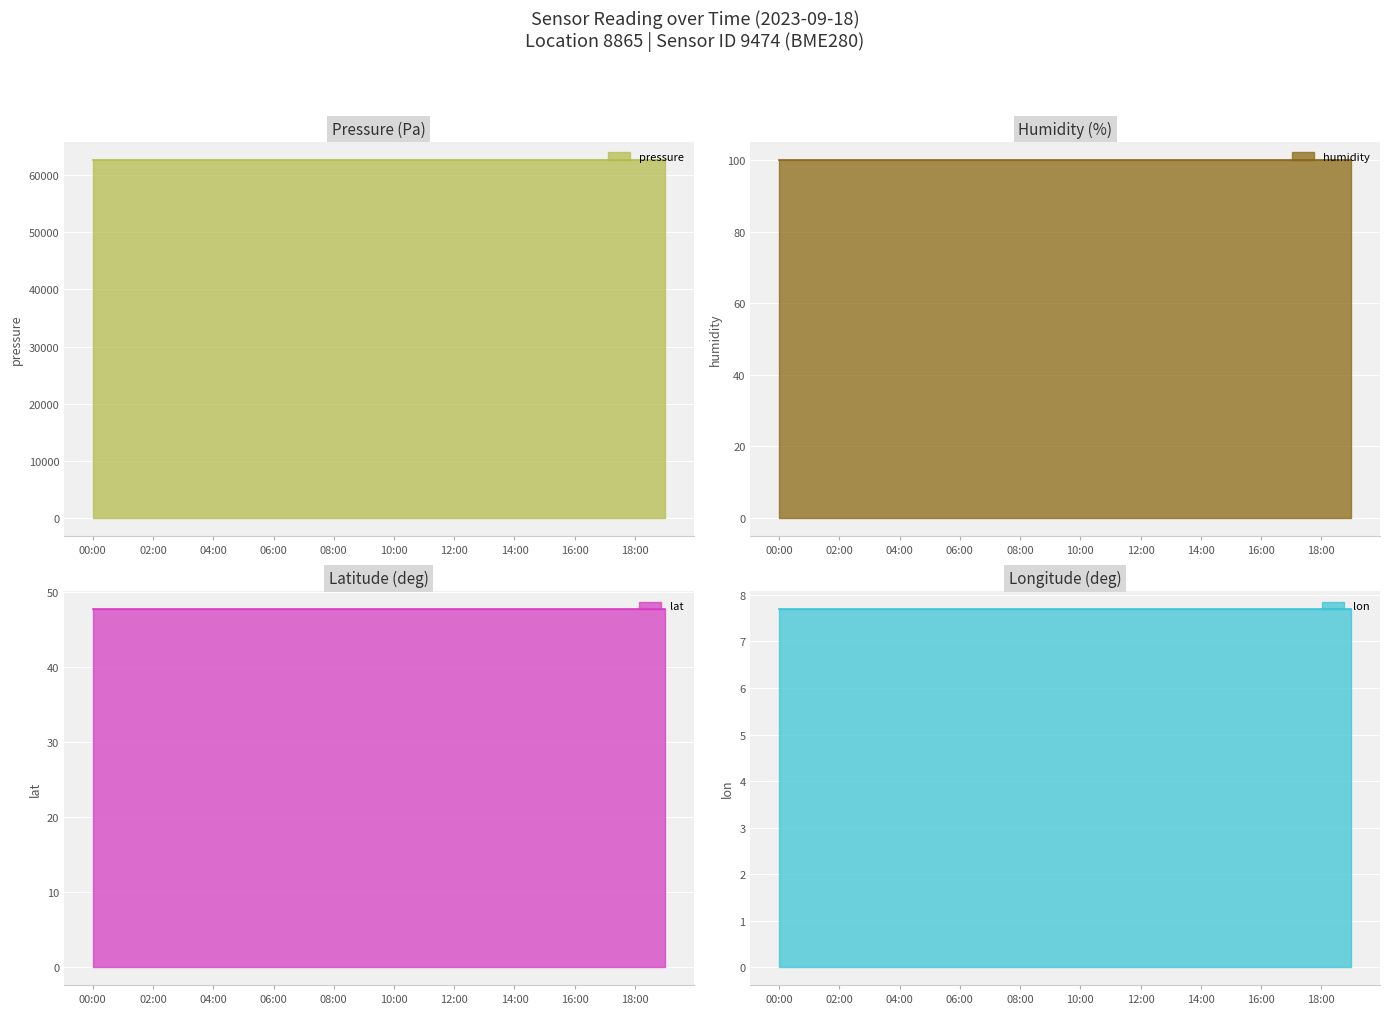

What is the value of the lon point at the 9th from the left?

7.7